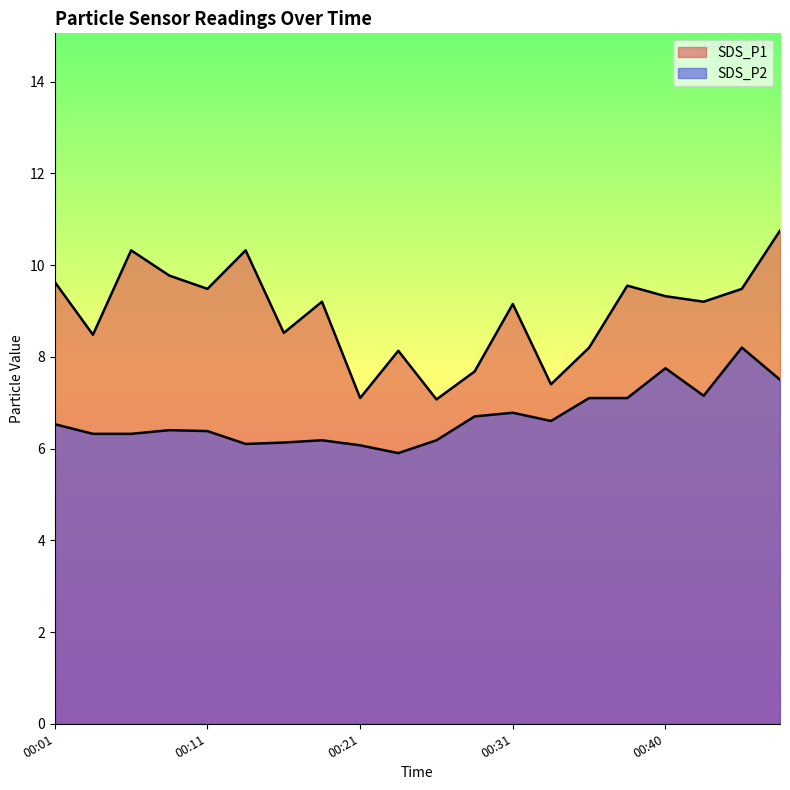

At which category is the sum across all series the highest?

00:48